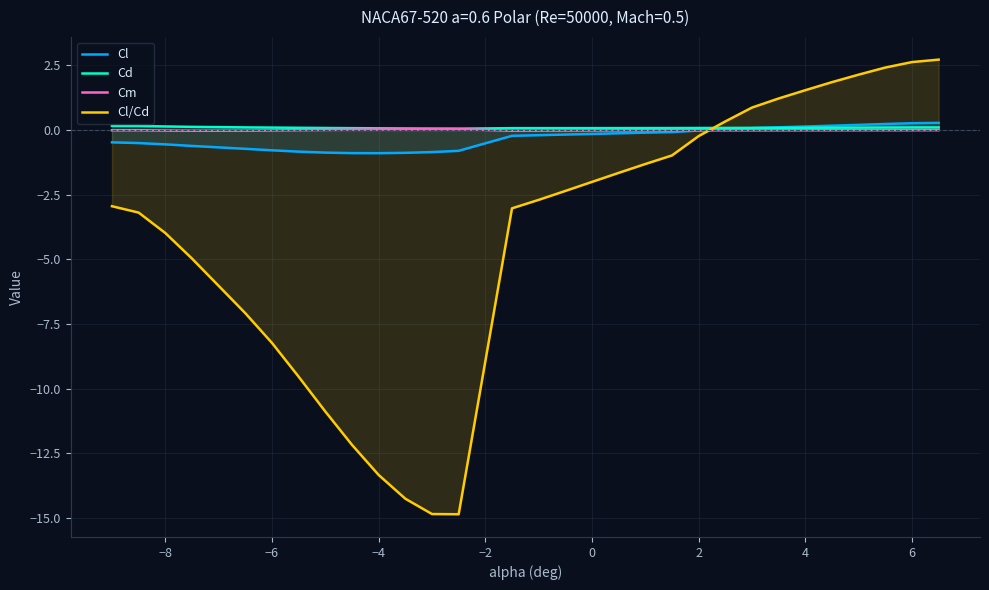

Reading left to right, transcribe all the data shown in this chart.

Cl: -0.5	-0.5	-0.6	-0.6	-0.7	-0.8	-0.8	-0.9	-0.9	-0.9	-0.9	-0.9	-0.8	-0.2	-0.2	-0.2	-0.2	-0.1	-0.1	-0.1	-0.0	0.0	0.1	0.1	0.1	0.2	0.2	0.2	0.3	0.3
Cd: 0.2	0.2	0.1	0.1	0.1	0.1	0.1	0.1	0.1	0.1	0.1	0.1	0.1	0.1	0.1	0.1	0.1	0.1	0.1	0.1	0.1	0.1	0.1	0.1	0.1	0.1	0.1	0.1	0.1	0.1
Cm: -0.0	-0.0	-0.0	-0.0	-0.0	-0.0	-0.0	0.0	0.0	0.0	0.0	0.0	0.0	-0.0	-0.0	-0.0	-0.0	-0.0	-0.0	-0.0	-0.0	-0.0	-0.0	-0.0	-0.0	-0.0	-0.0	-0.0	-0.0	-0.0
Cl/Cd: -2.9	-3.2	-4.0	-5.0	-7.1	-8.2	-9.5	-10.9	-12.2	-13.3	-14.3	-14.9	-14.9	-3.0	-2.7	-2.4	-2.0	-1.7	-1.3	-1.0	-0.2	0.3	0.9	1.2	1.5	1.9	2.1	2.4	2.6	2.7